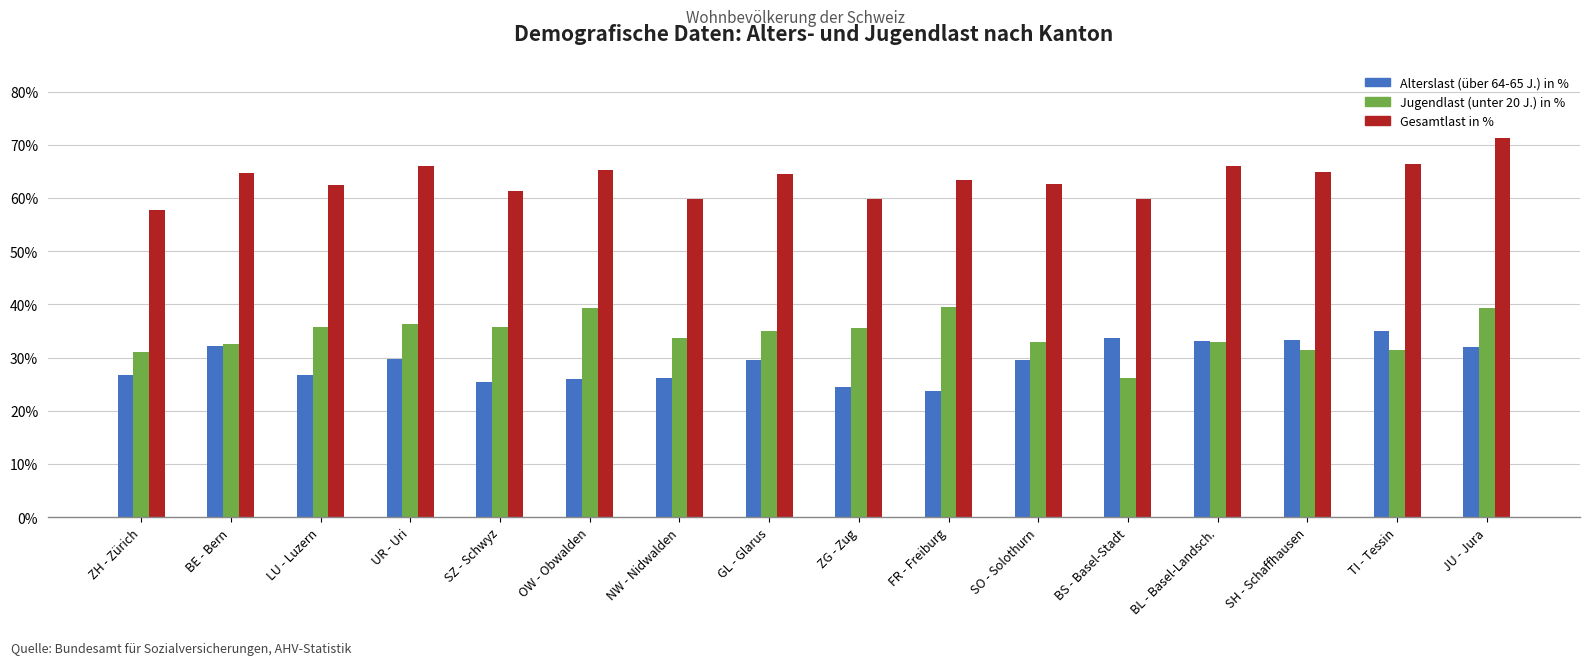

Are the bars horizontal?

No